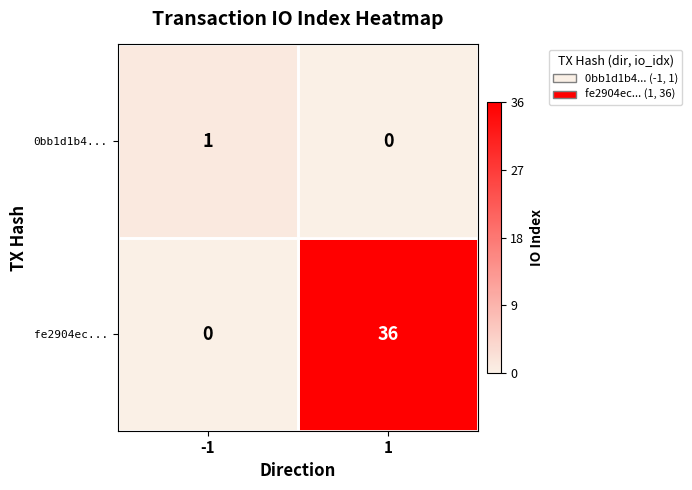

Between -1 and 1, which series saw the biggest shift?

fe2904ec...